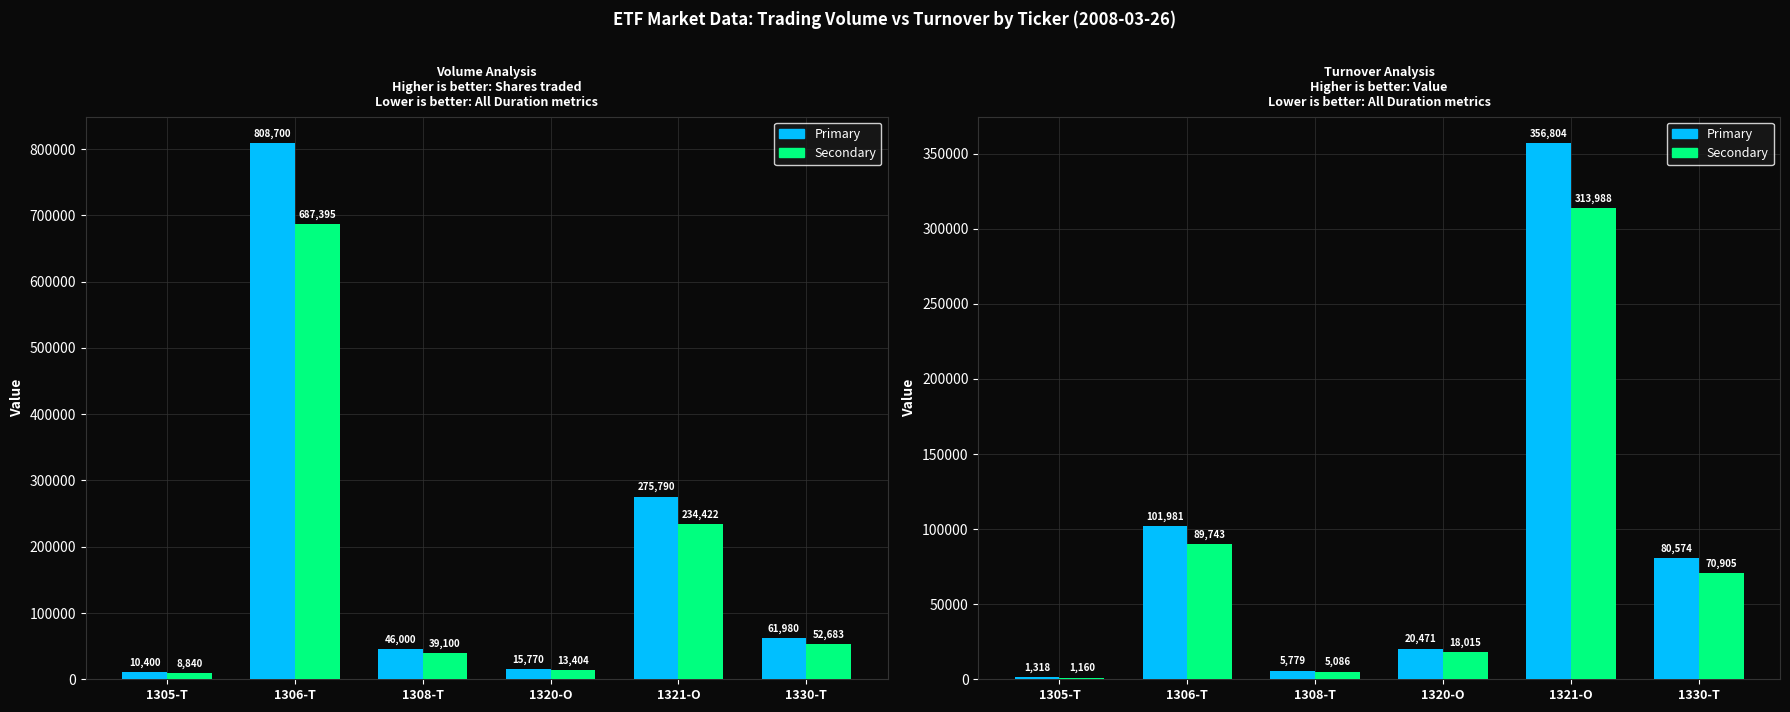

Rank the series at 1308-T from lowest to highest value.

Secondary, Primary